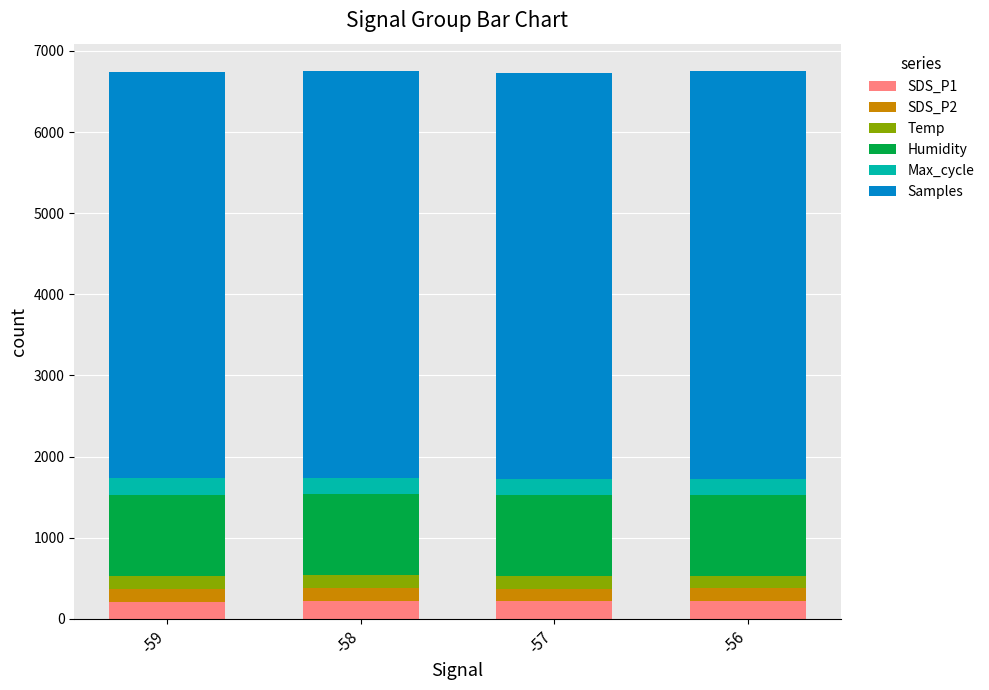

What is the minimum value for SDS_P1?

210.8